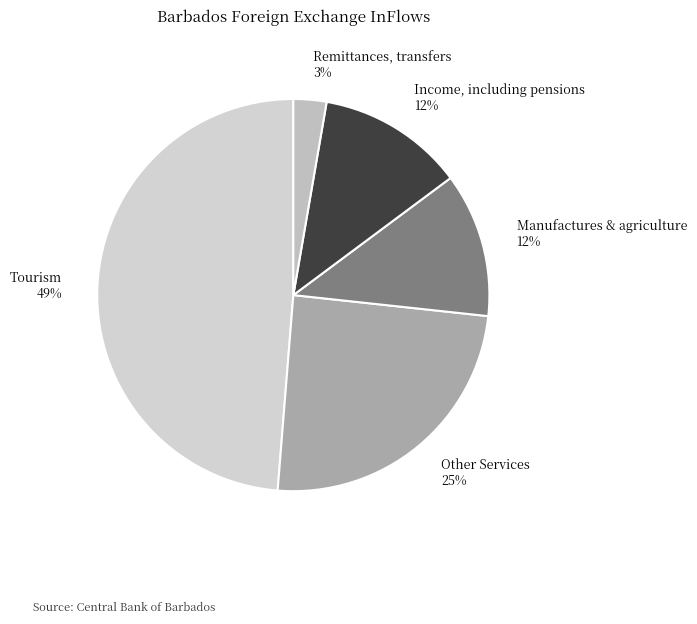

To the nearest percent, what portion does Remittances, transfers represent?

3%